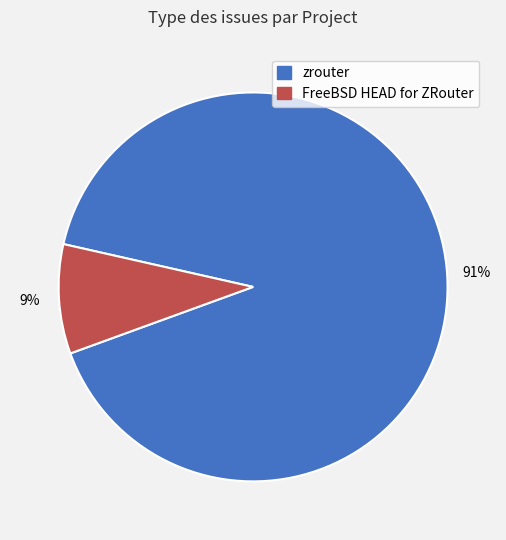

Between FreeBSD HEAD for ZRouter and zrouter, which is larger?

zrouter